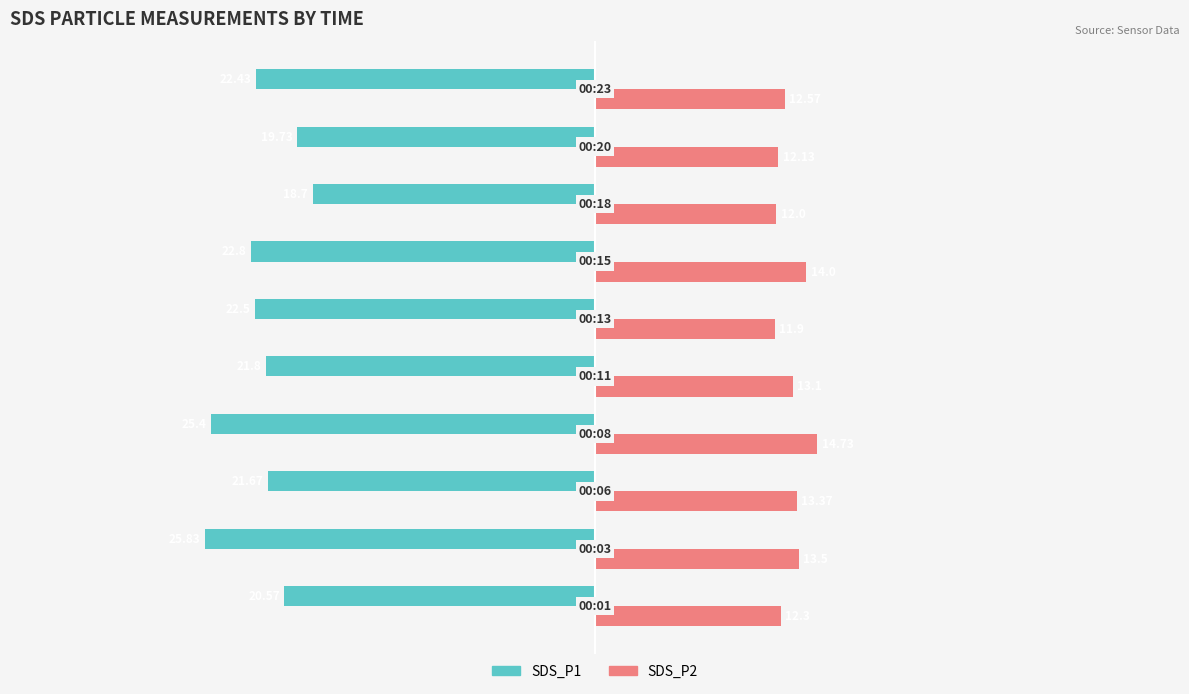

Which series has the largest total across all categories?

SDS_P2